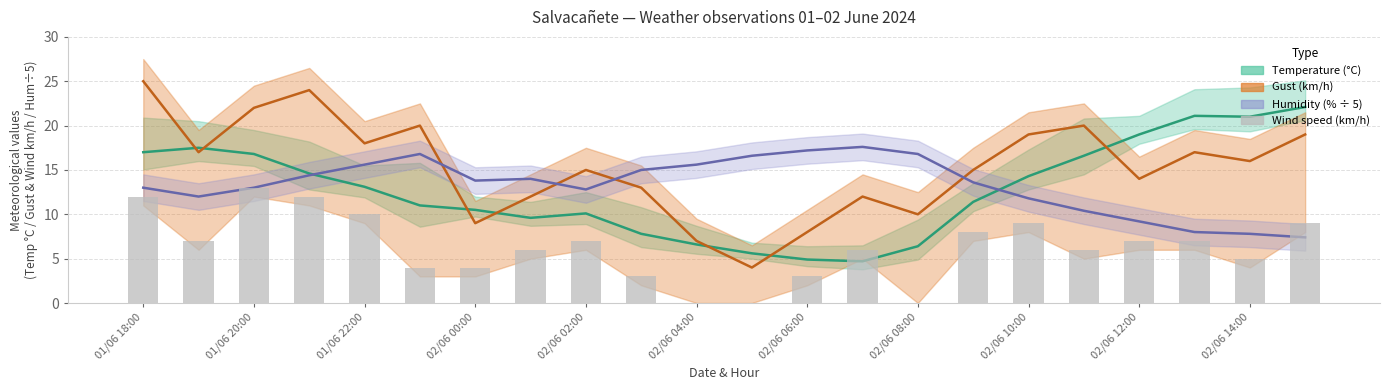

Between 17 and 12, which is larger?

17